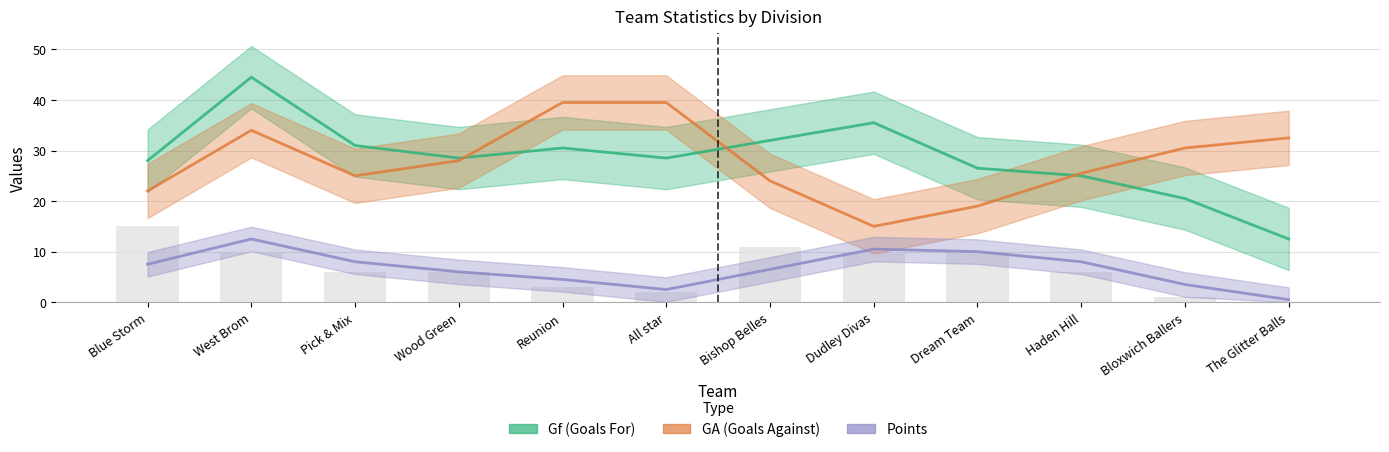

What is the average value of the Points series?

7